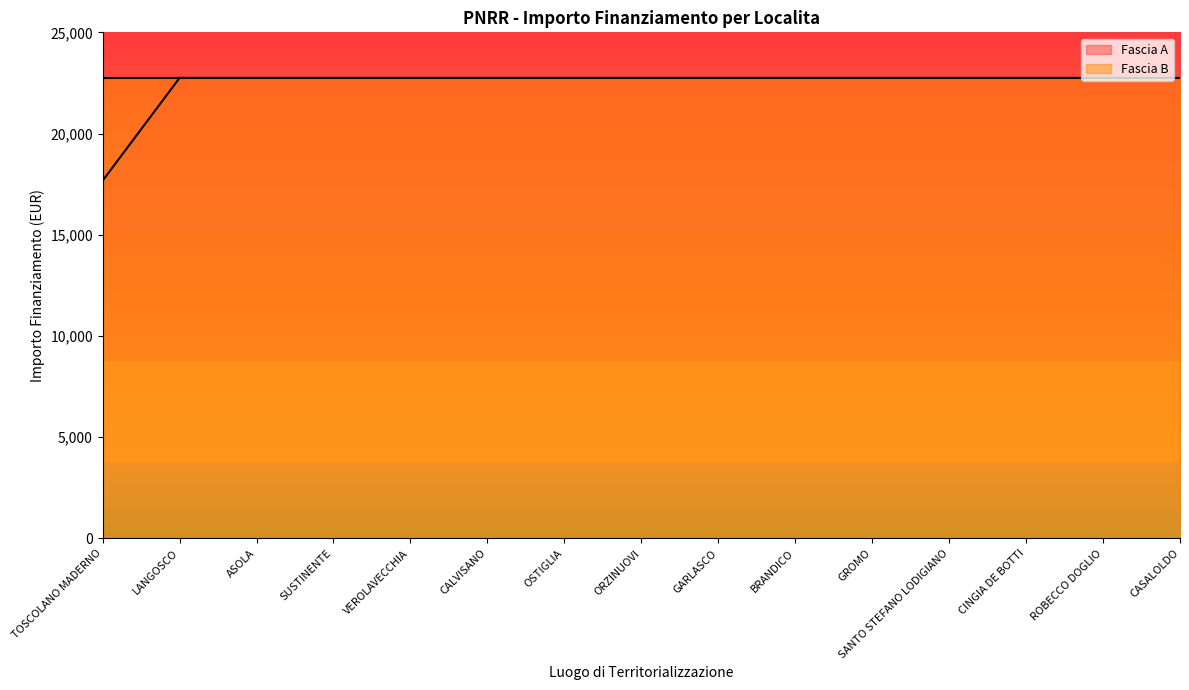

List the labels in order of value, largest first.

LANGOSCO, ASOLA, SUSTINENTE, VEROLAVECCHIA, CALVISANO, OSTIGLIA, ORZINUOVI, GARLASCO, BRANDICO, GROMO, SANTO STEFANO LODIGIANO, CINGIA DE BOTTI, ROBECCO DOGLIO, CASALOLDO, TOSCOLANO MADERNO